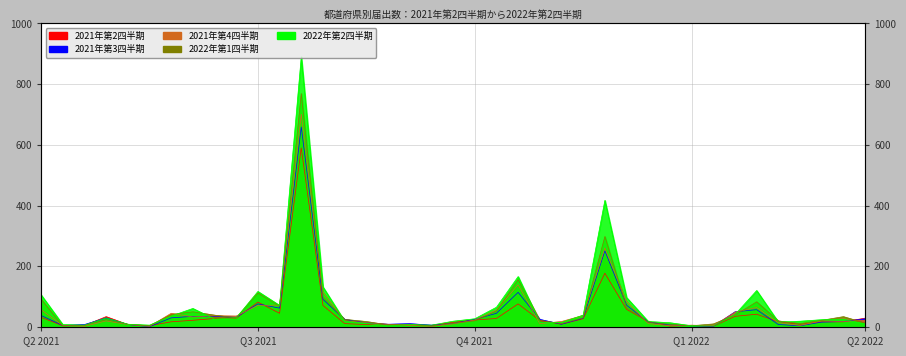

At which label does 2022年第2四半期 first exceed 24?

Q2 2021